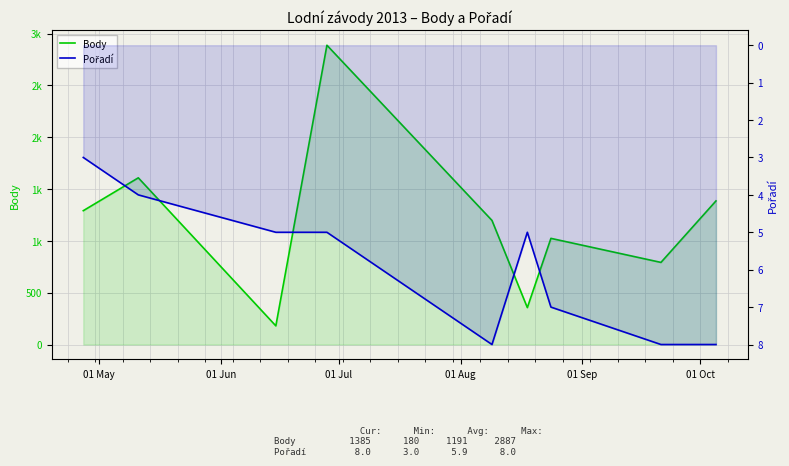

How many lines are shown in the chart?

2